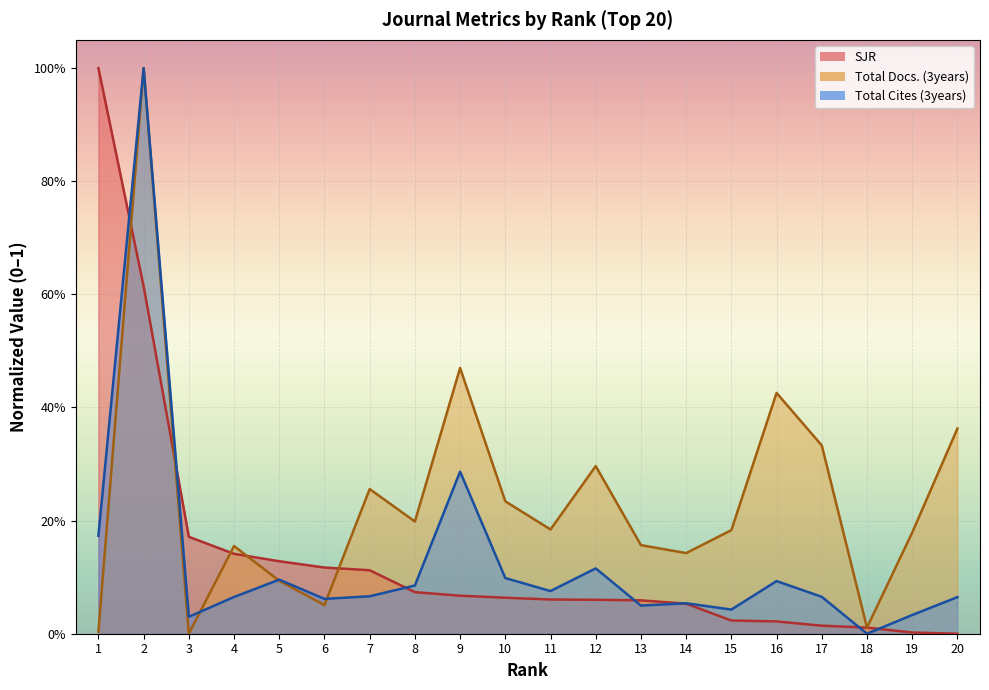

Which has a higher value, 9 or 4?

4